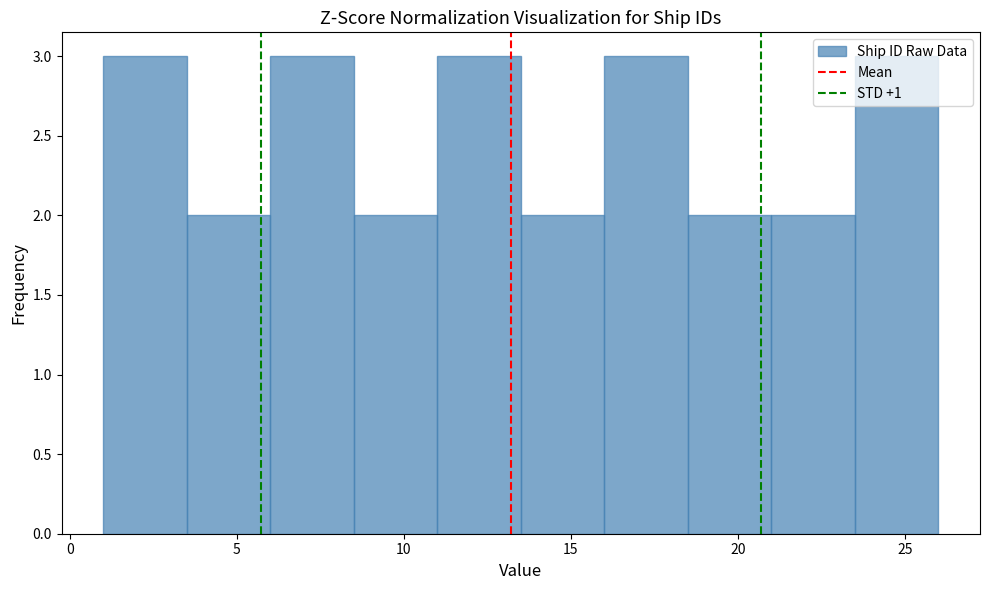

Reading left to right, list every bar in this chart as the range it spans on the x-axis followed by its height. The values are not printed on the chart, so give them approximately, as read against the axis.

1.0 to 3.5: 3
3.5 to 6.0: 2
6.0 to 8.5: 3
8.5 to 11.0: 2
11.0 to 13.5: 3
13.5 to 16.0: 2
16.0 to 18.5: 3
18.5 to 21.0: 2
21.0 to 23.5: 2
23.5 to 26.0: 3